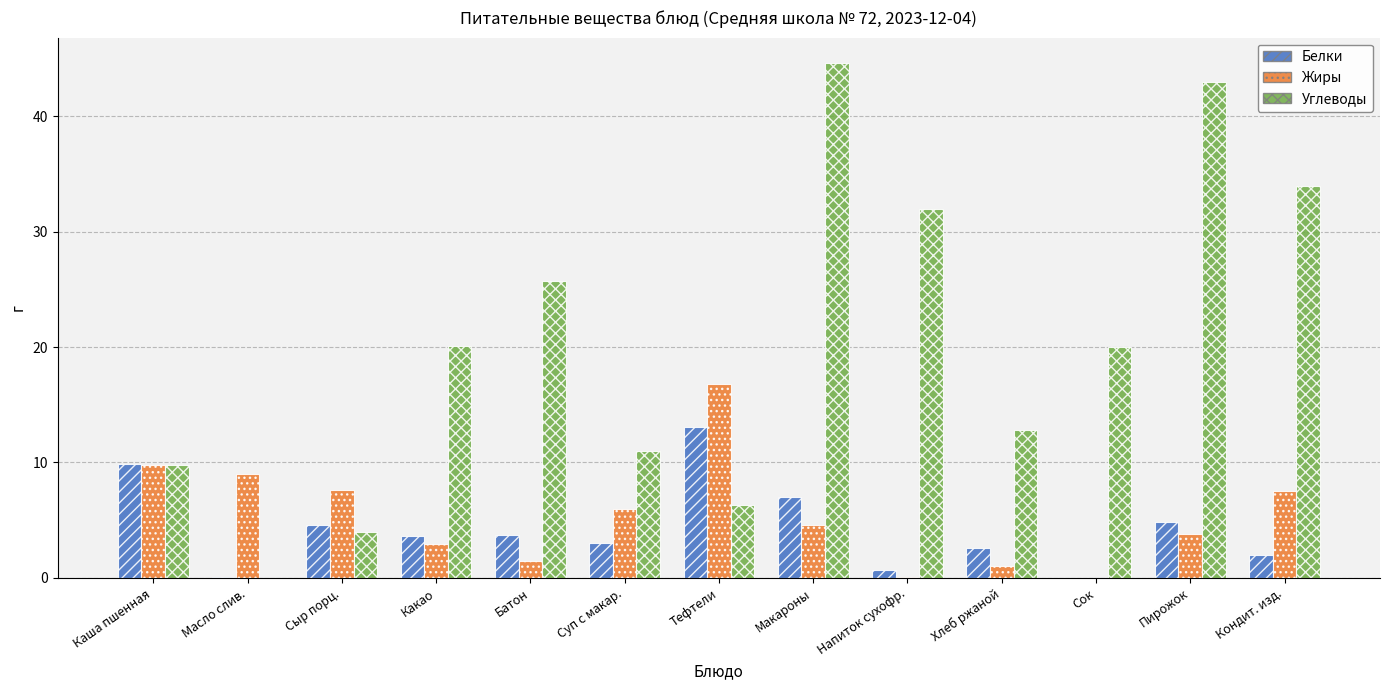

How many distinct data groups are displayed?

3